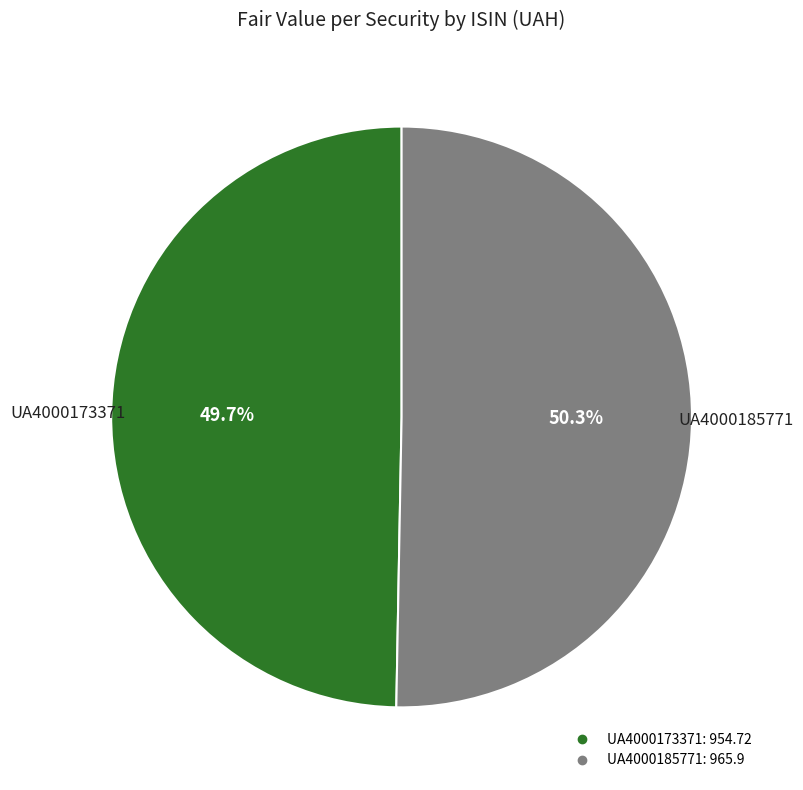

Combined, do UA4000173371 and UA4000185771 account for over 50%?

Yes